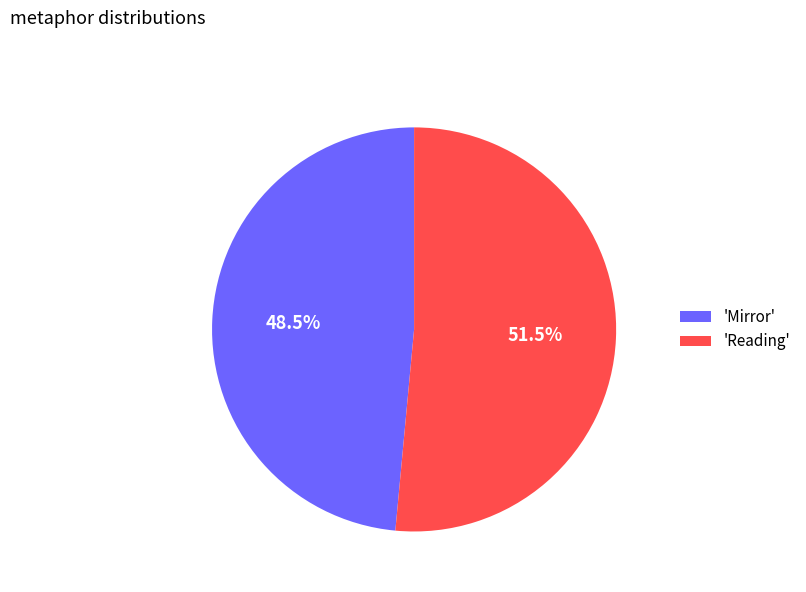

Which has a higher value, 'Mirror' or 'Reading'?

'Reading'